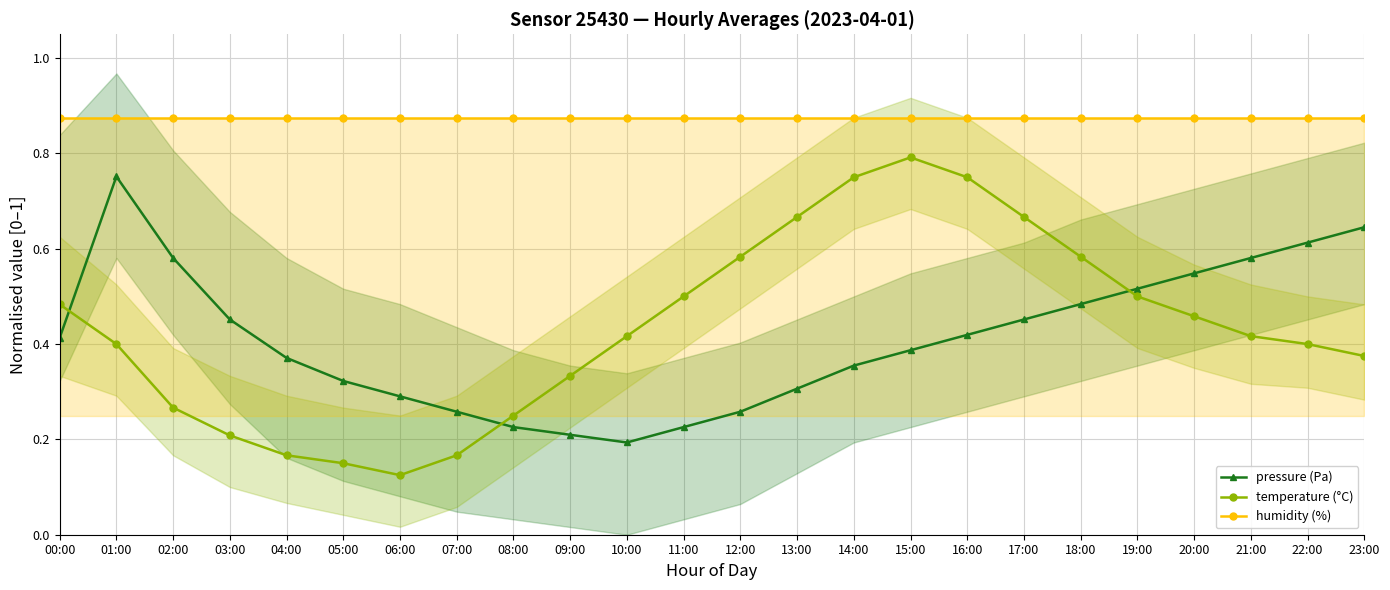

What is the label of the 19th point from the right?

05:00